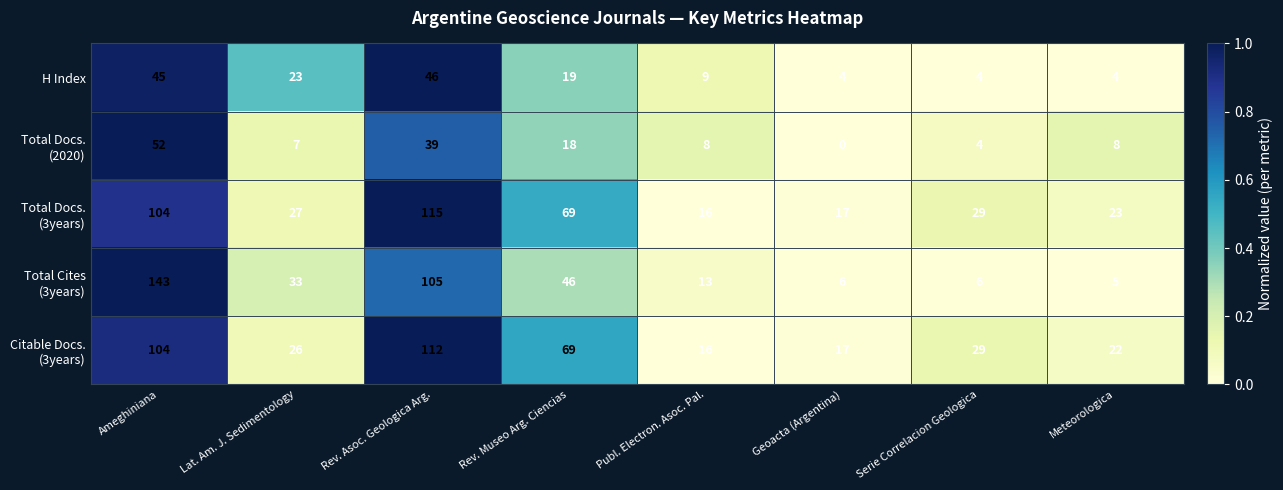

What is the total value across all series at Meteorologica?

62